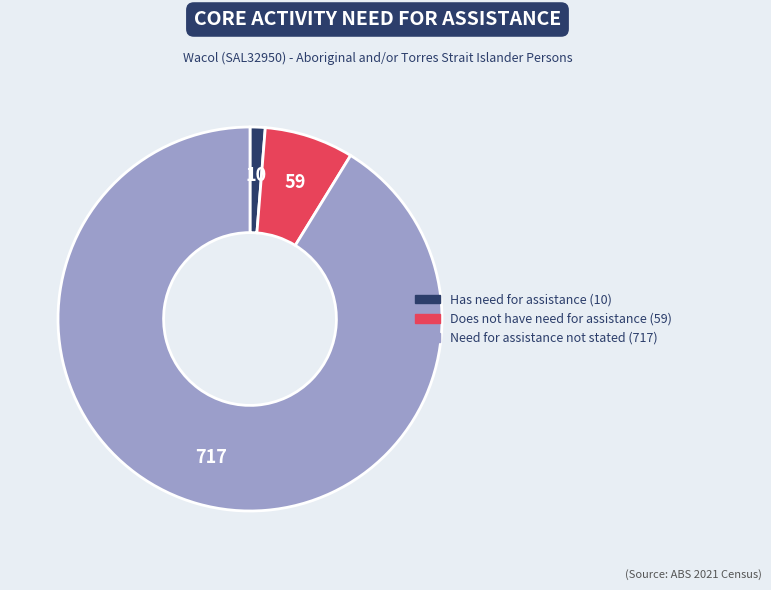

Is there a majority slice in this chart?

Yes